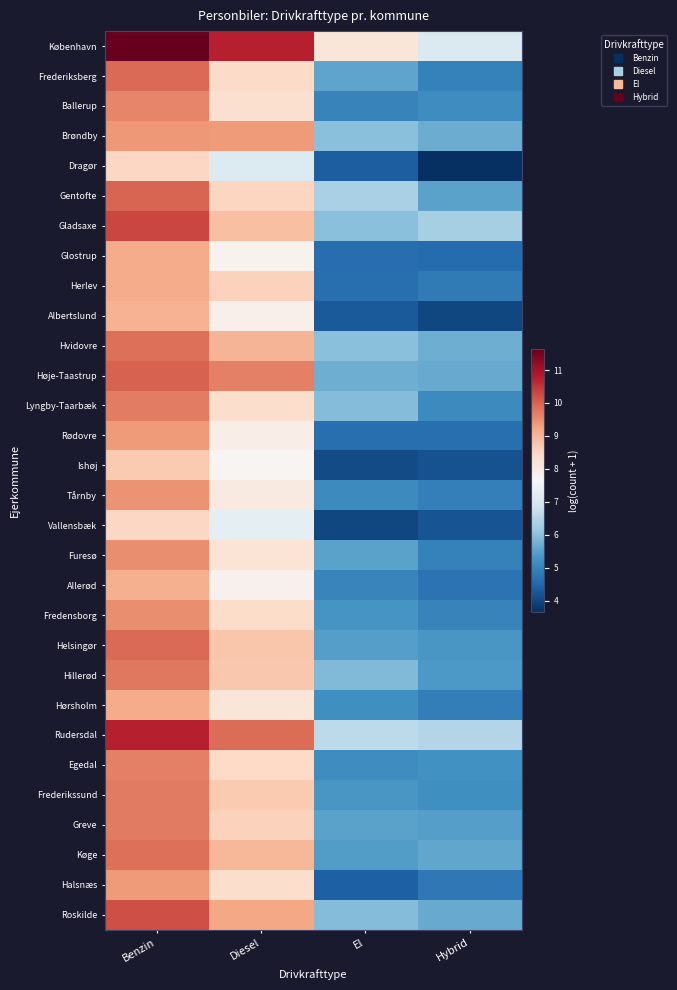

Reading right to left, extract all data points from this chart.

København: Hybrid=7.1	El=8.1	Diesel=10.8	Benzin=11.6
Frederiksberg: Hybrid=5.0	El=5.6	Diesel=8.4	Benzin=9.9
Ballerup: Hybrid=5.2	El=5.0	Diesel=8.3	Benzin=9.6
Brøndby: Hybrid=5.7	El=6.0	Diesel=9.4	Benzin=9.4
Dragør: Hybrid=3.7	El=4.4	Diesel=7.1	Benzin=8.5
Gentofte: Hybrid=5.5	El=6.4	Diesel=8.5	Benzin=10.0
Gladsaxe: Hybrid=6.3	El=6.0	Diesel=8.9	Benzin=10.3
Glostrup: Hybrid=4.6	El=4.6	Diesel=7.8	Benzin=9.1
Herlev: Hybrid=4.8	El=4.6	Diesel=8.6	Benzin=9.1
Albertslund: Hybrid=4.0	El=4.3	Diesel=7.9	Benzin=9.0
Hvidovre: Hybrid=5.7	El=6.0	Diesel=9.0	Benzin=9.9
Høje-Taastrup: Hybrid=5.6	El=5.7	Diesel=9.7	Benzin=10.0
Lyngby-Taarbæk: Hybrid=5.1	El=5.9	Diesel=8.4	Benzin=9.7
Rødovre: Hybrid=4.6	El=4.6	Diesel=7.9	Benzin=9.3
Ishøj: Hybrid=4.2	El=4.1	Diesel=7.7	Benzin=8.7
Tårnby: Hybrid=4.9	El=5.1	Diesel=8.0	Benzin=9.4
Vallensbæk: Hybrid=4.2	El=4.0	Diesel=7.3	Benzin=8.5
Furesø: Hybrid=5.0	El=5.5	Diesel=8.2	Benzin=9.5
Allerød: Hybrid=4.7	El=5.0	Diesel=7.8	Benzin=9.1
Fredensborg: Hybrid=5.0	El=5.3	Diesel=8.4	Benzin=9.5
Helsingør: Hybrid=5.3	El=5.4	Diesel=8.7	Benzin=9.9
Hillerød: Hybrid=5.4	El=5.9	Diesel=8.7	Benzin=9.8
Hørsholm: Hybrid=4.9	El=5.2	Diesel=8.1	Benzin=9.2
Rudersdal: Hybrid=6.5	El=6.6	Diesel=9.9	Benzin=10.8
Egedal: Hybrid=5.2	El=5.2	Diesel=8.4	Benzin=9.7
Frederikssund: Hybrid=5.2	El=5.3	Diesel=8.7	Benzin=9.7
Greve: Hybrid=5.5	El=5.5	Diesel=8.6	Benzin=9.7
Køge: Hybrid=5.6	El=5.4	Diesel=9.0	Benzin=9.9
Halsnæs: Hybrid=4.8	El=4.4	Diesel=8.4	Benzin=9.4
Roskilde: Hybrid=5.7	El=5.9	Diesel=9.2	Benzin=10.2